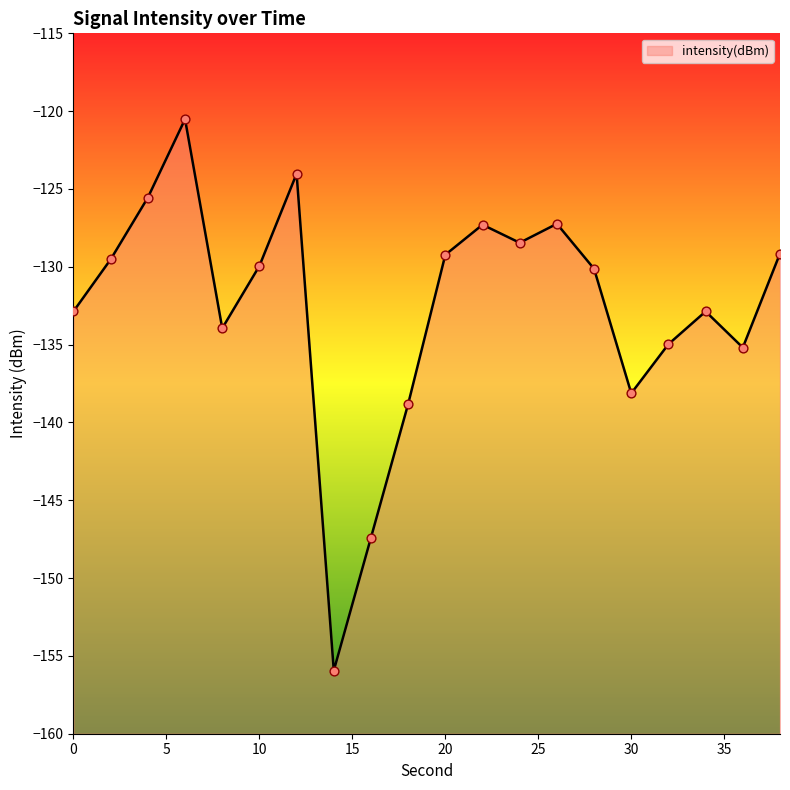

What is the change in value from 22 to 28?

-2.8